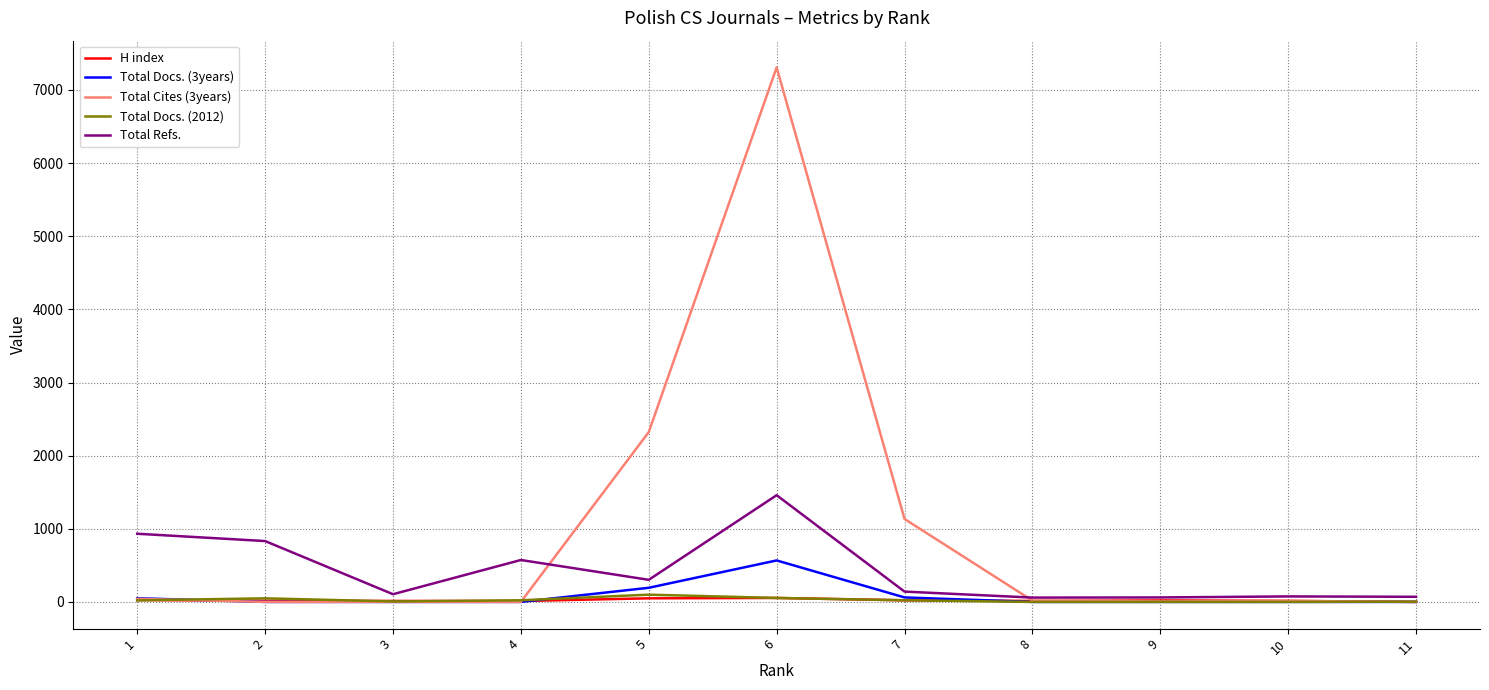

Rank the categories by Total Docs. (2012) value from lowest to highest.

10, 9, 8, 11, 3, 1, 7, 4, 2, 6, 5